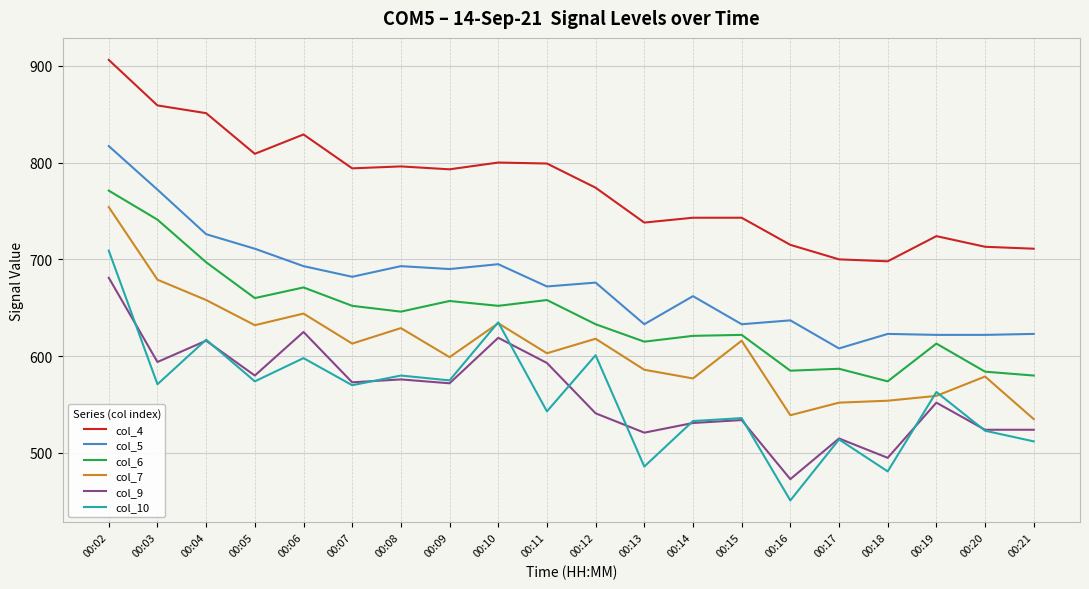

True or false: col_9 has a value of 164 at 00:20.

False